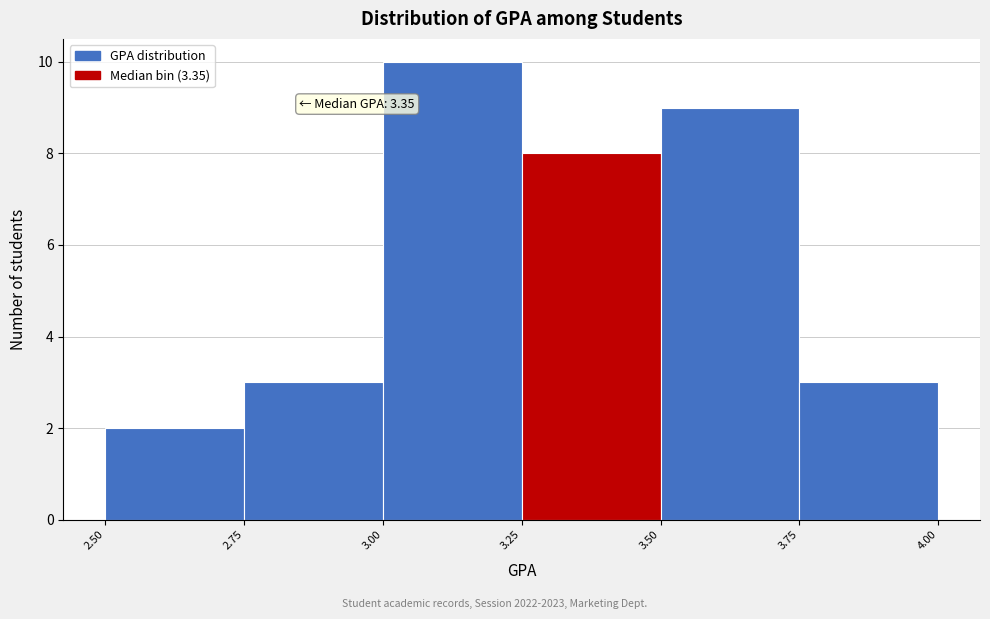

Which range on the x-axis has the tallest bar?

3.00 to 3.25